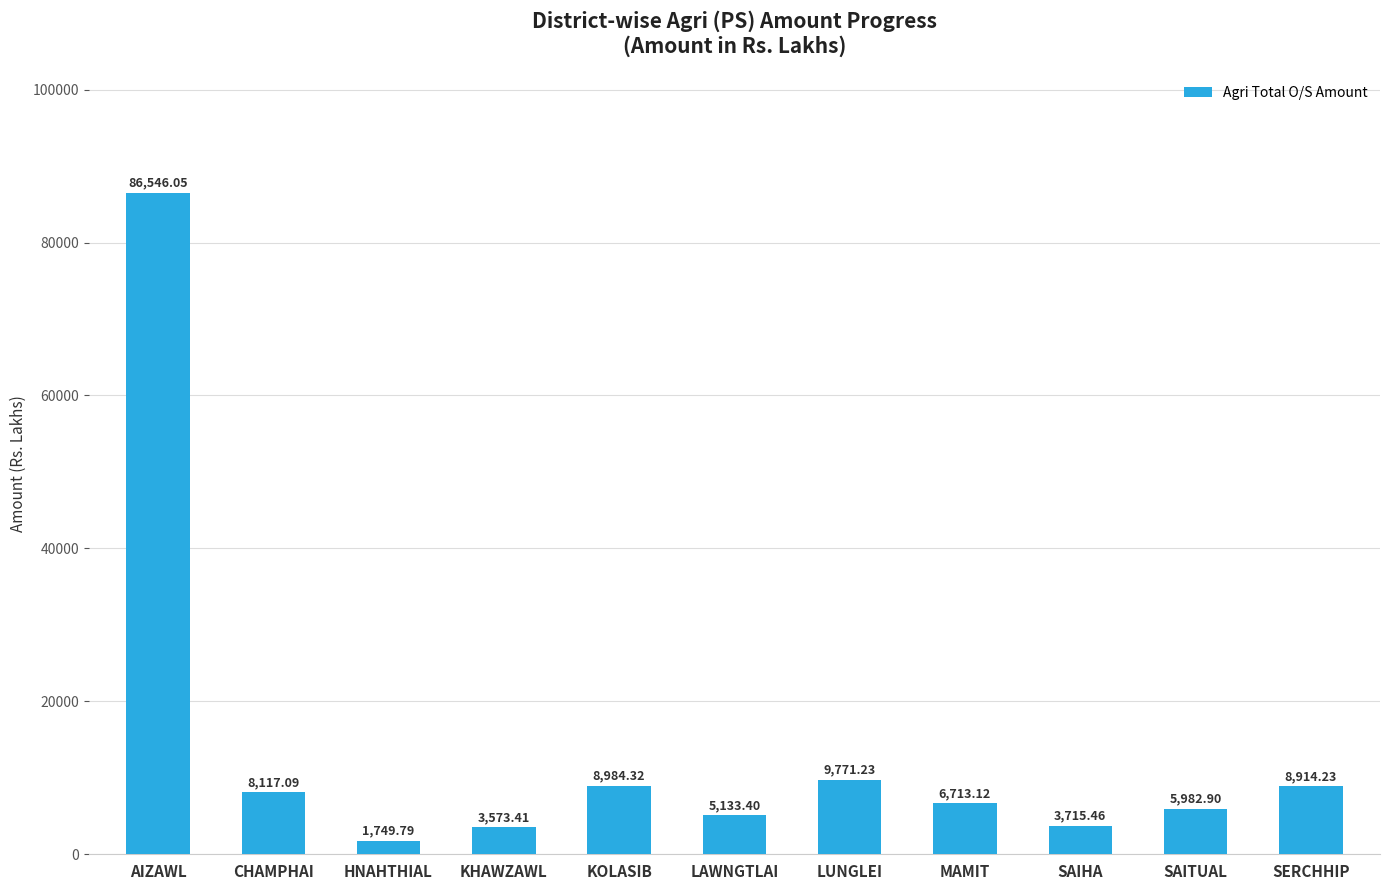

What is the greatest value displayed?

86546.1